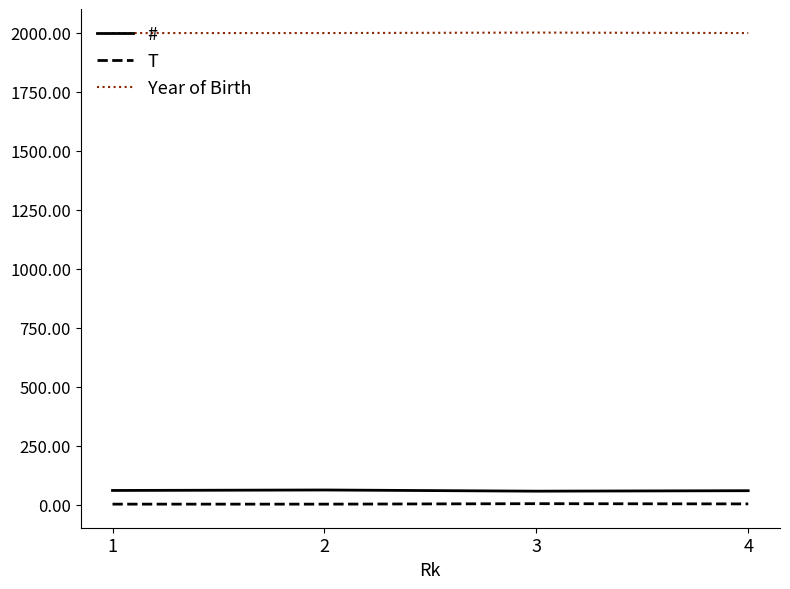

Is the value of # at 3 greater than the value of T at 1?

Yes